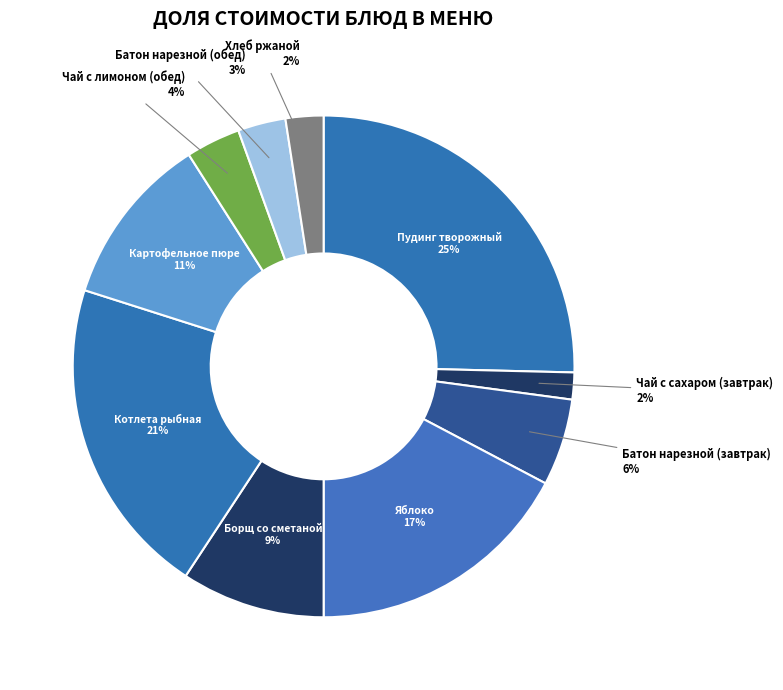

Which category has the biggest portion of the pie?

Пудинг творожный